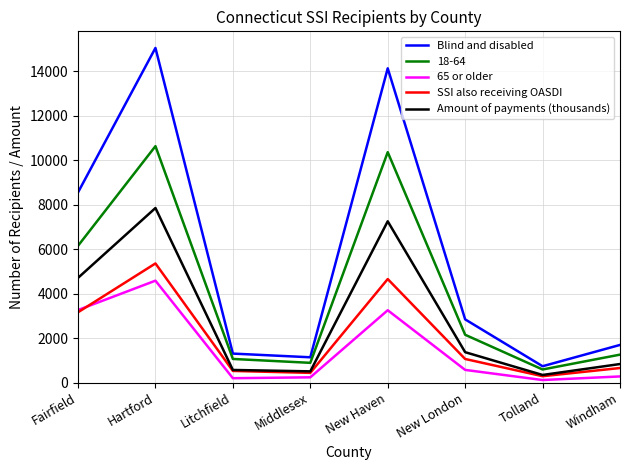

True or false: Blind and disabled and 65 or older cross at least once.

False